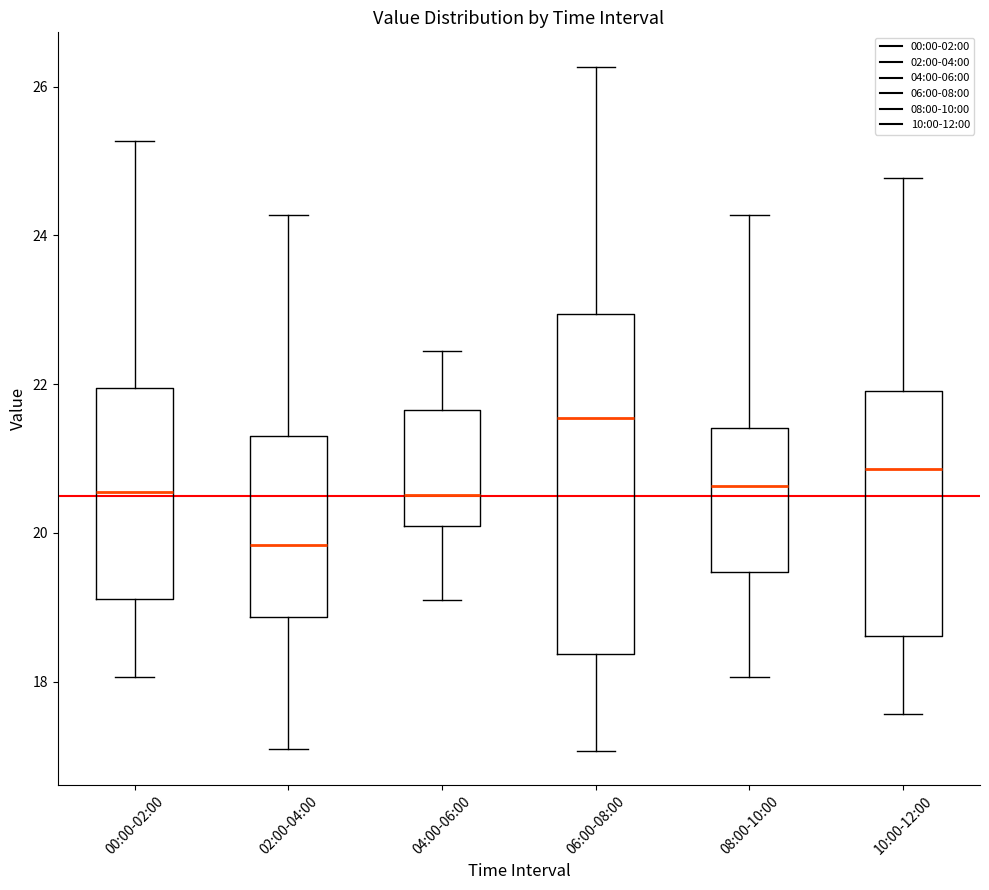

Where does the lower whisker of the box for 08:00-10:00 end on the y-axis? The values are not printed on the chart, so give them approximately, as read against the axis.

18.0